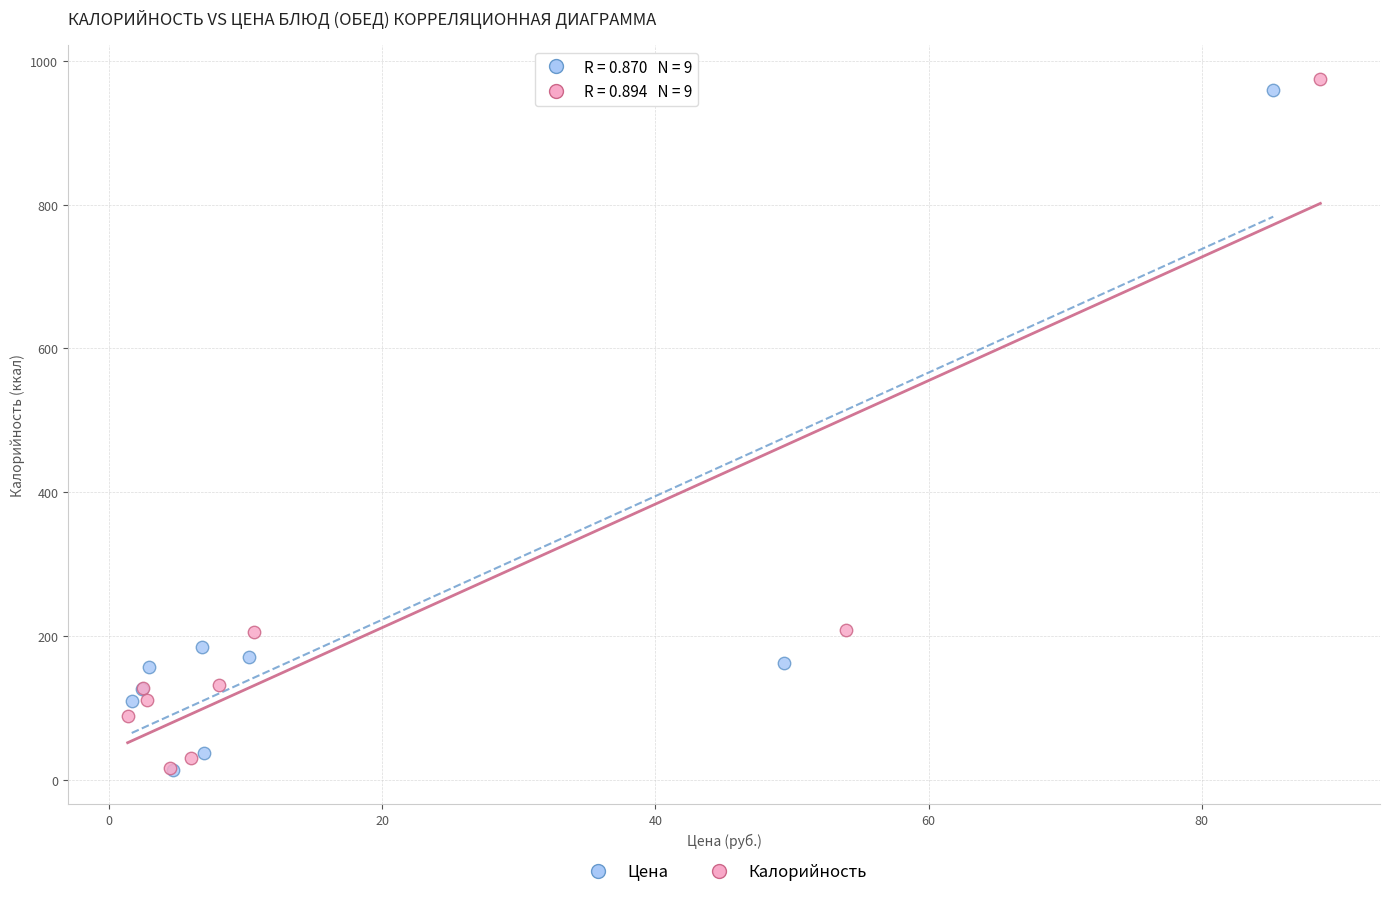

Which series has the largest Y range (max minus min)?

Калорийность